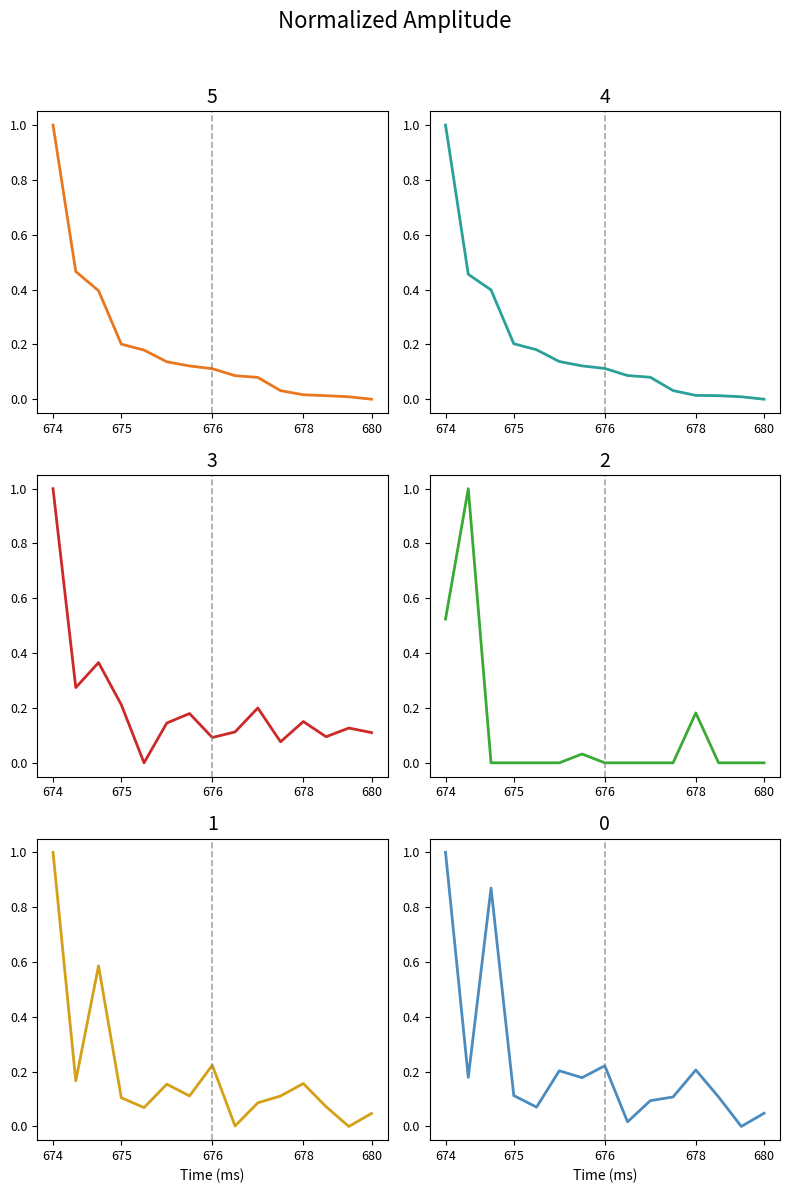

Which series has the largest range (max minus min)?

Total Policies